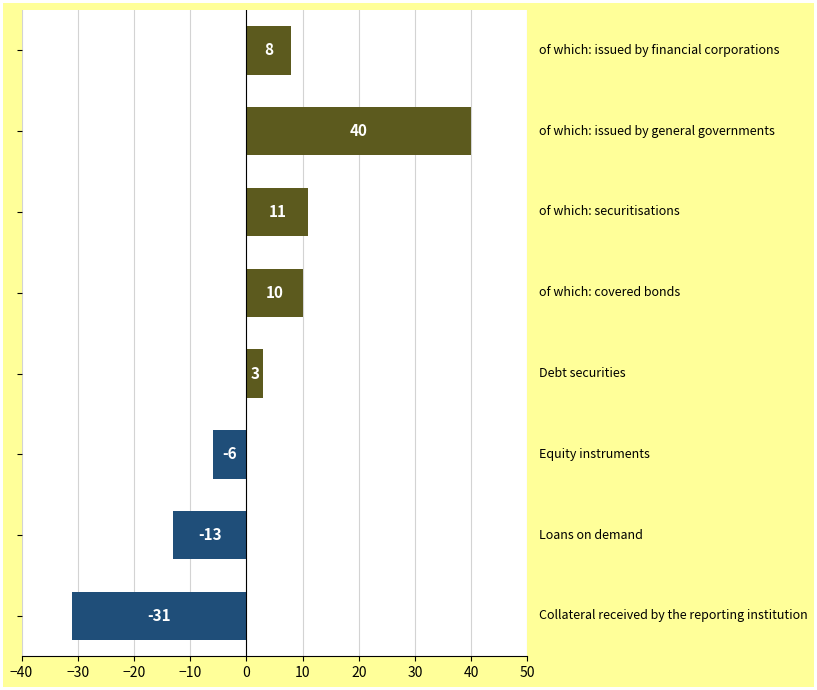

What is the difference between the second highest and second lowest values?

24